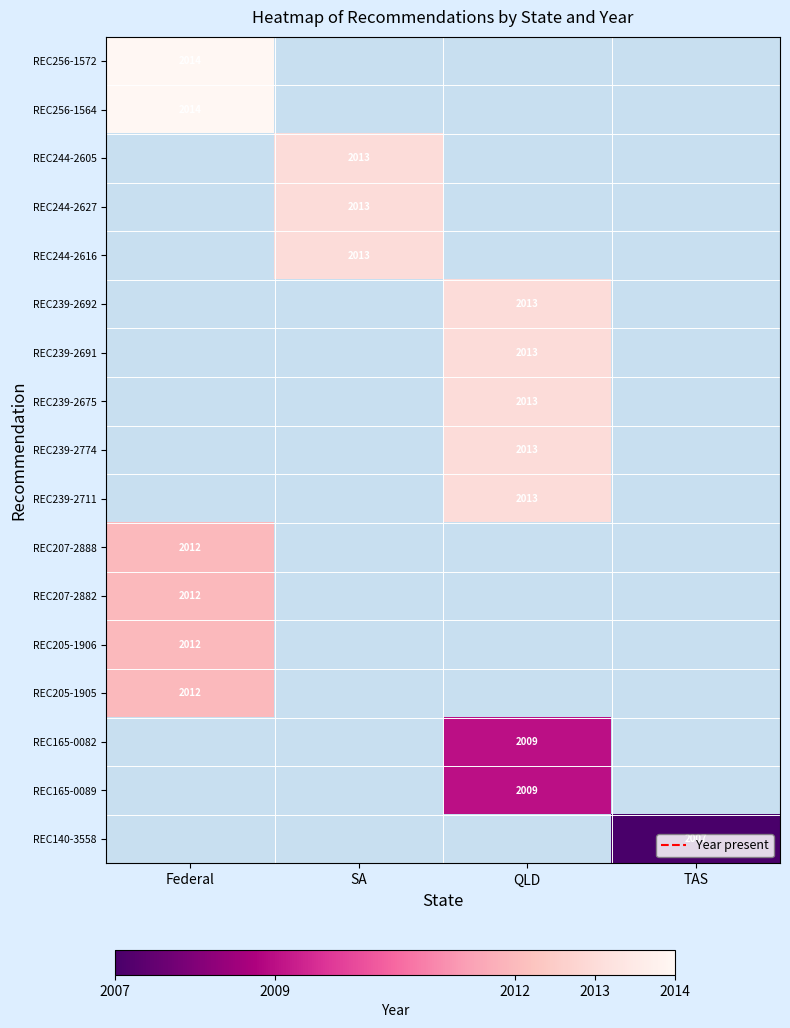

How many categories are shown in the chart?

4